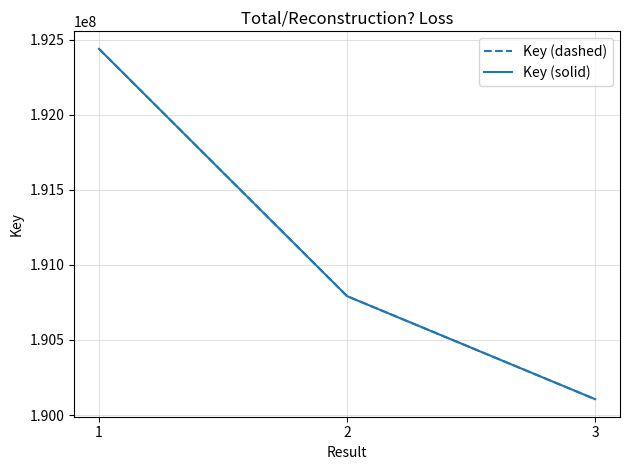

Does the chart have visible grid lines?

Yes